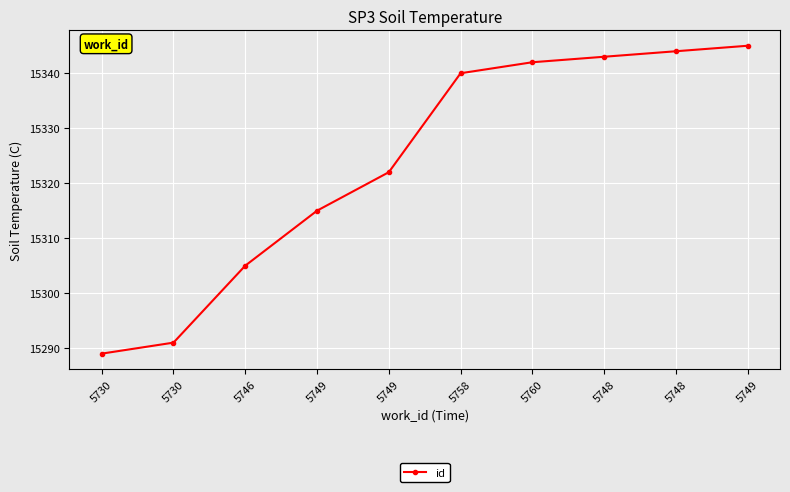

What is the maximum value shown in the chart?

15345